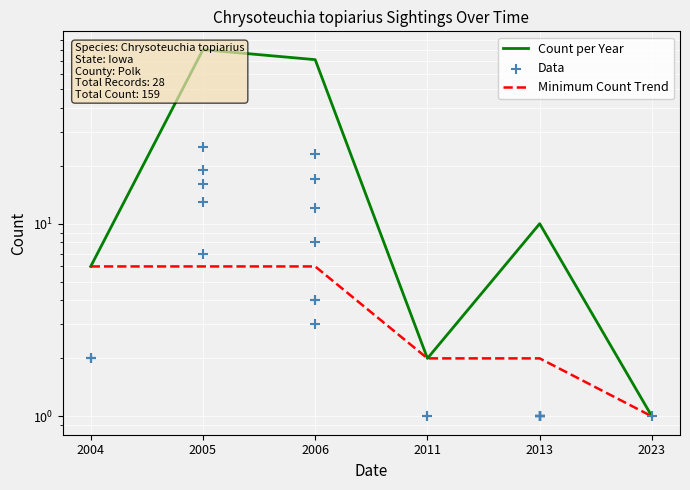

Which has a higher value, 2013 or 2005?

2005